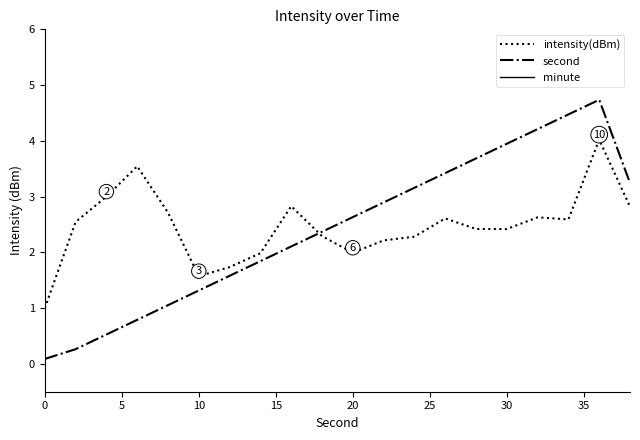

What is the lowest value of the intensity(dBm) series?

1.0